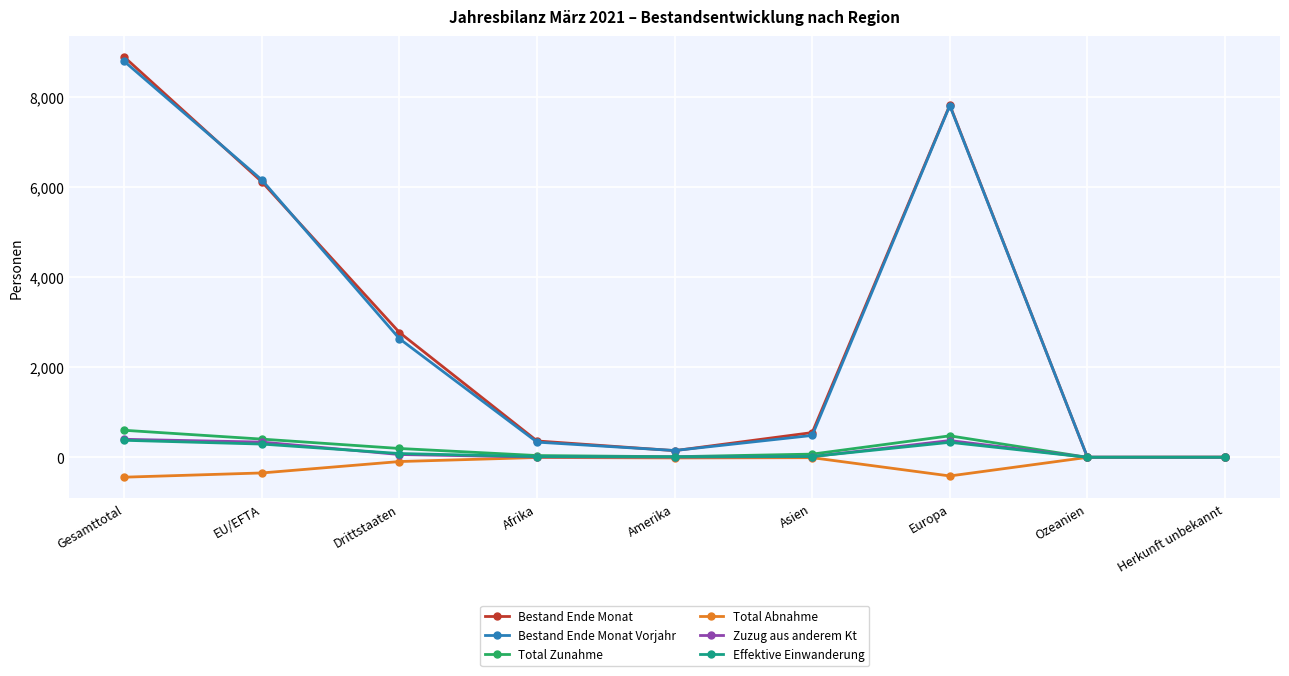

How many values in the Effektive Einwanderung series are below 18?

4